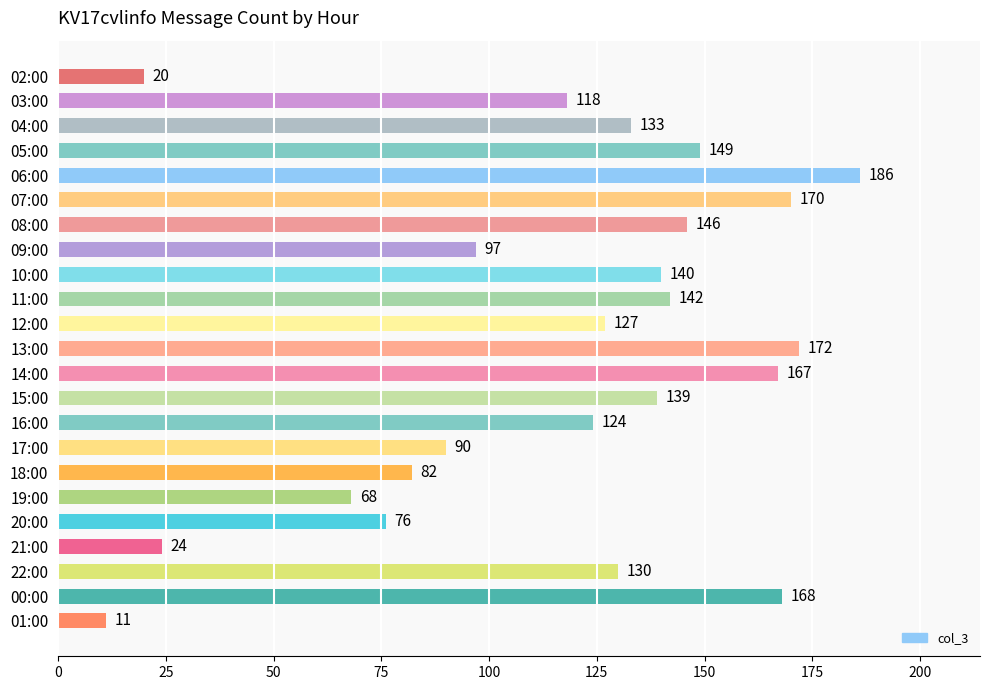

List the labels in order of value, smallest first.

01:00, 02:00, 21:00, 19:00, 20:00, 18:00, 17:00, 09:00, 03:00, 16:00, 12:00, 22:00, 04:00, 15:00, 10:00, 11:00, 08:00, 05:00, 14:00, 00:00, 07:00, 13:00, 06:00